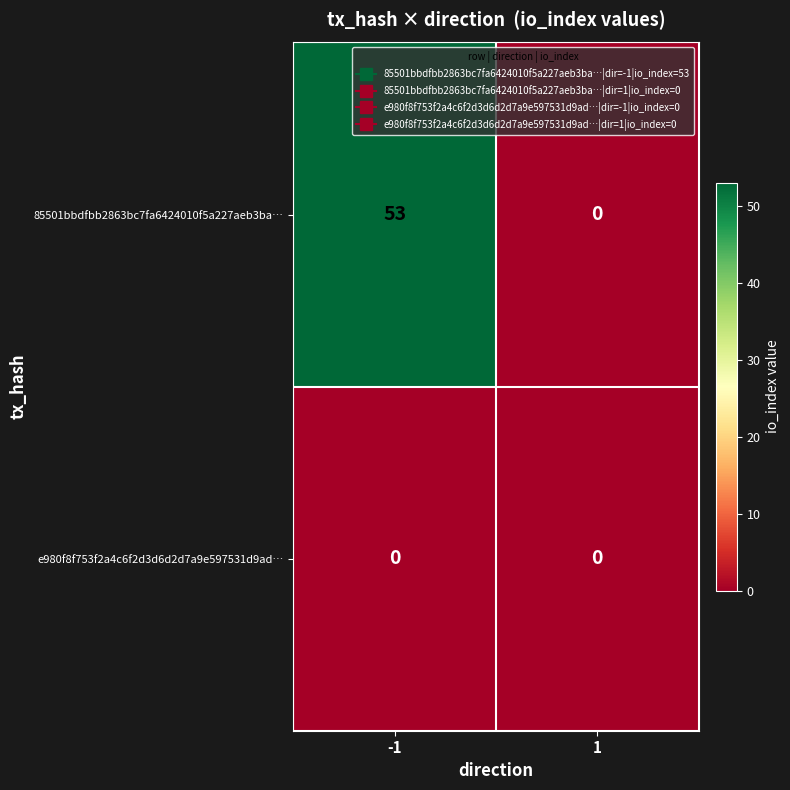

The value of e980f8f753f2a4c6f2d3d6d2d7a9e597531d9ad… at 1 is 0. True or false?

True